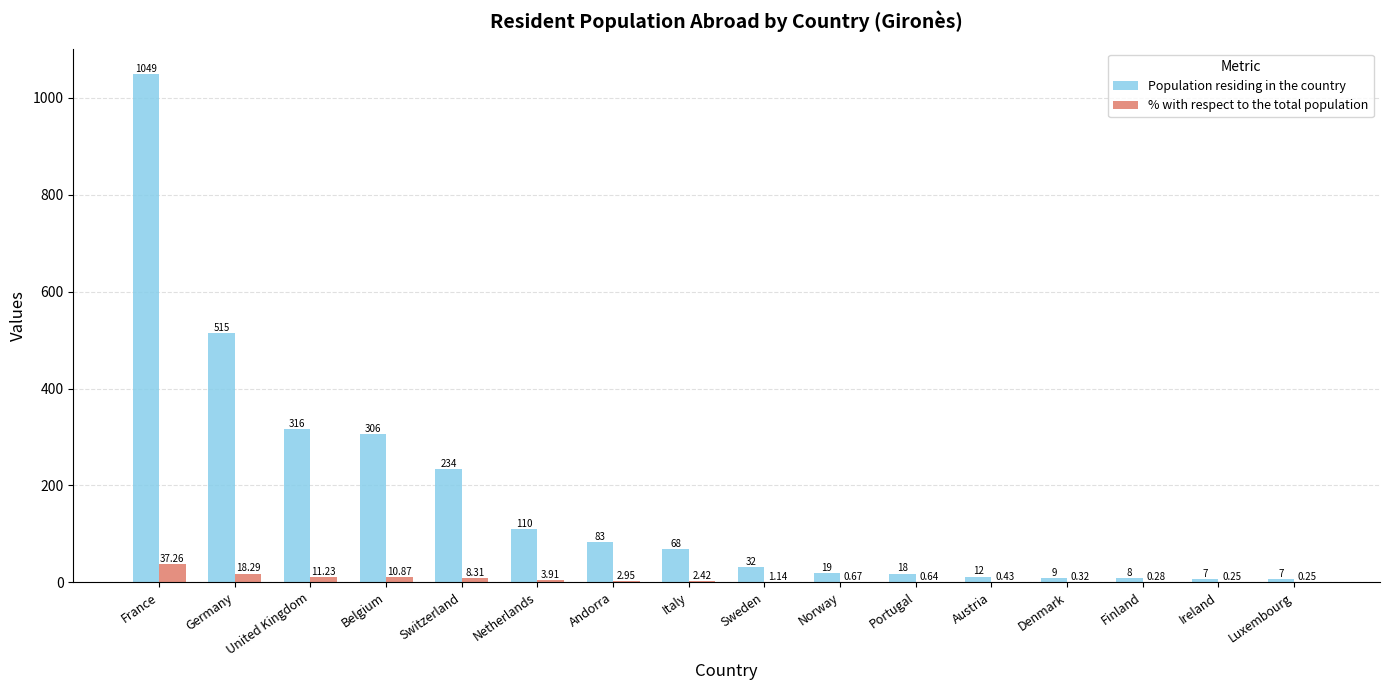

What is the highest value of the Population residing in the country series?

1049.0